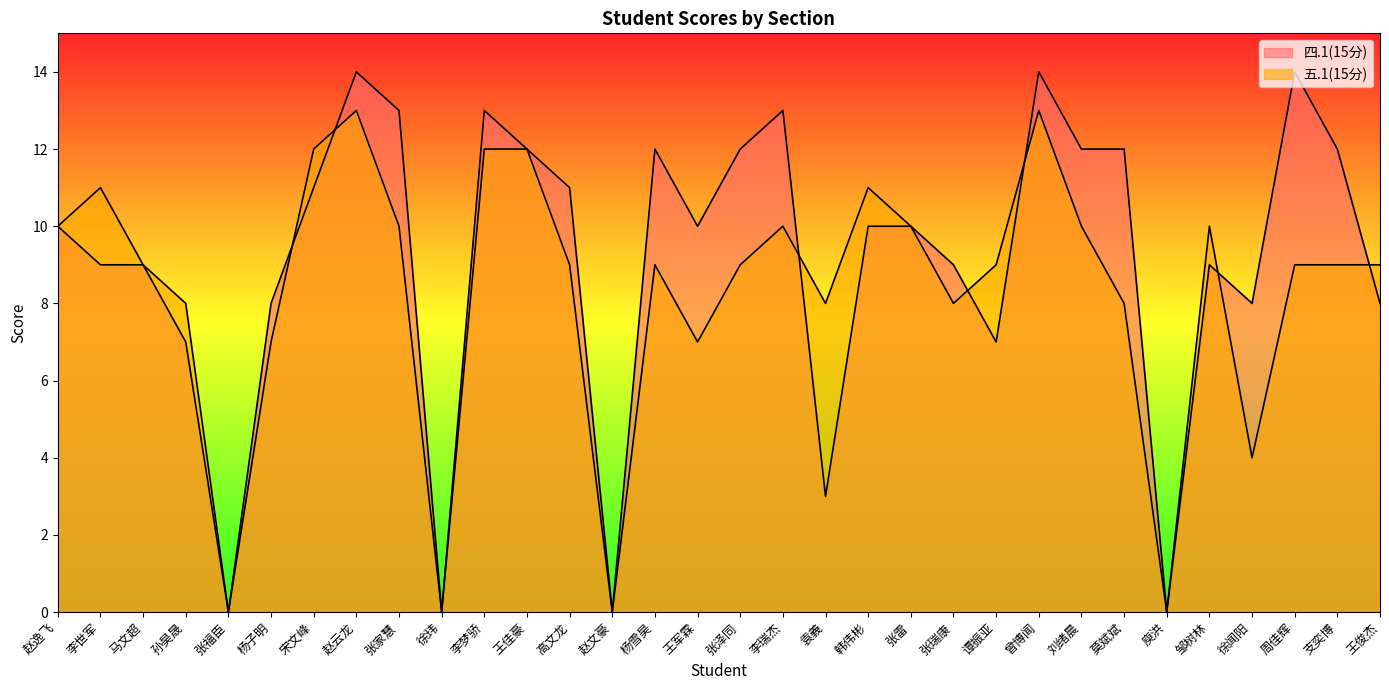

True or false: 四.1(15分) has more than 0 points higher than both neighbors.

True